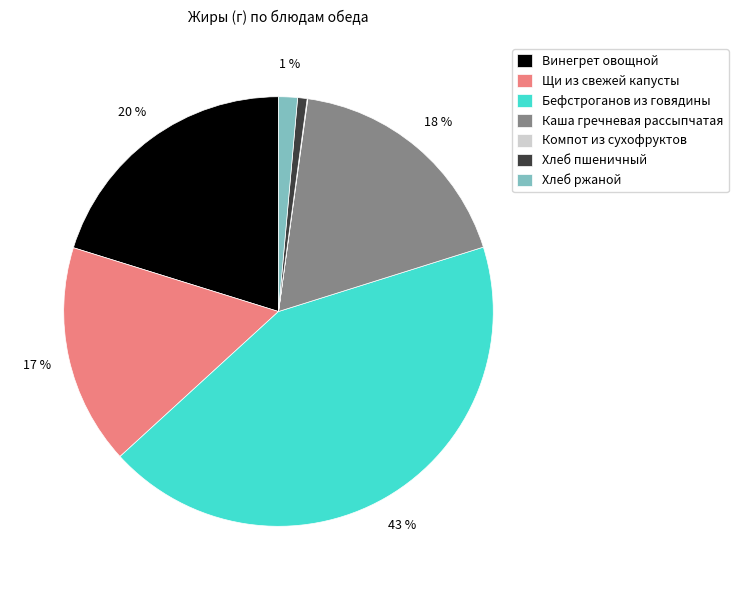

Between Винегрет овощной and Щи из свежей капусты, which is larger?

Винегрет овощной